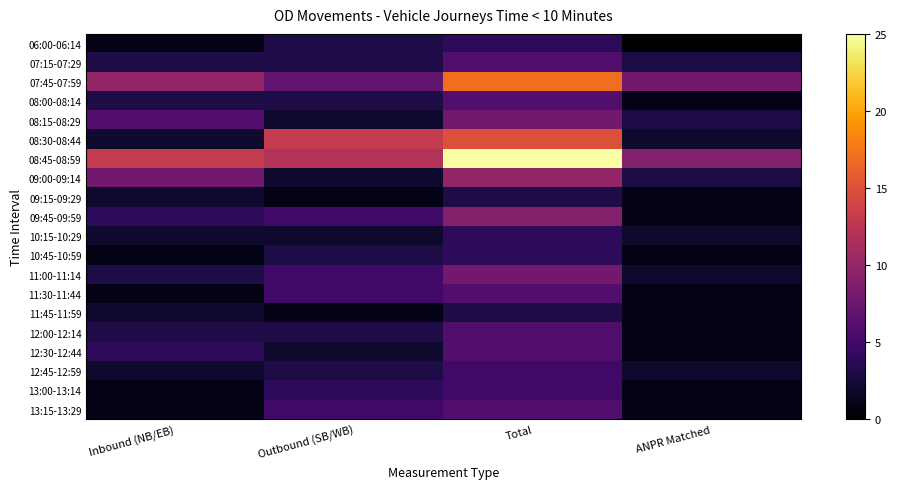

At how many categories does at least one series exceed 4?

4